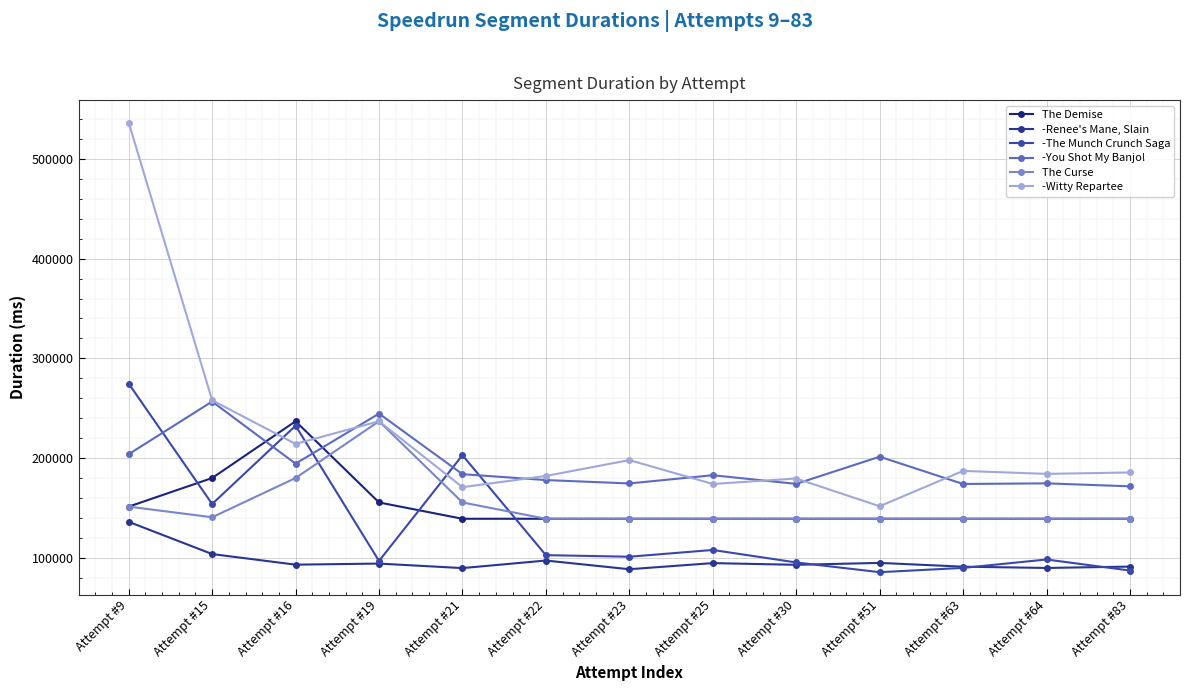

List the labels in order of -Renee's Mane, Slain value, smallest first.

Attempt #23, Attempt #21, Attempt #64, Attempt #63, Attempt #83, Attempt #30, Attempt #16, Attempt #19, Attempt #25, Attempt #51, Attempt #22, Attempt #15, Attempt #9